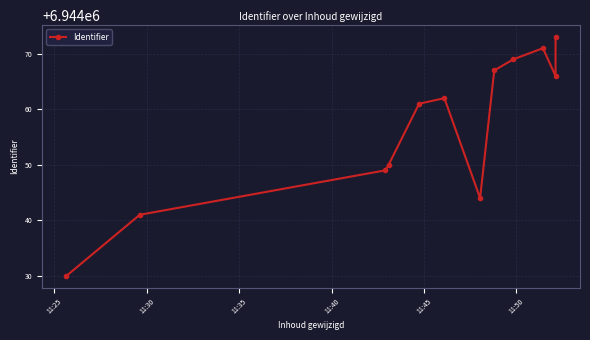

Is this an area chart (filled region under the line)?

No